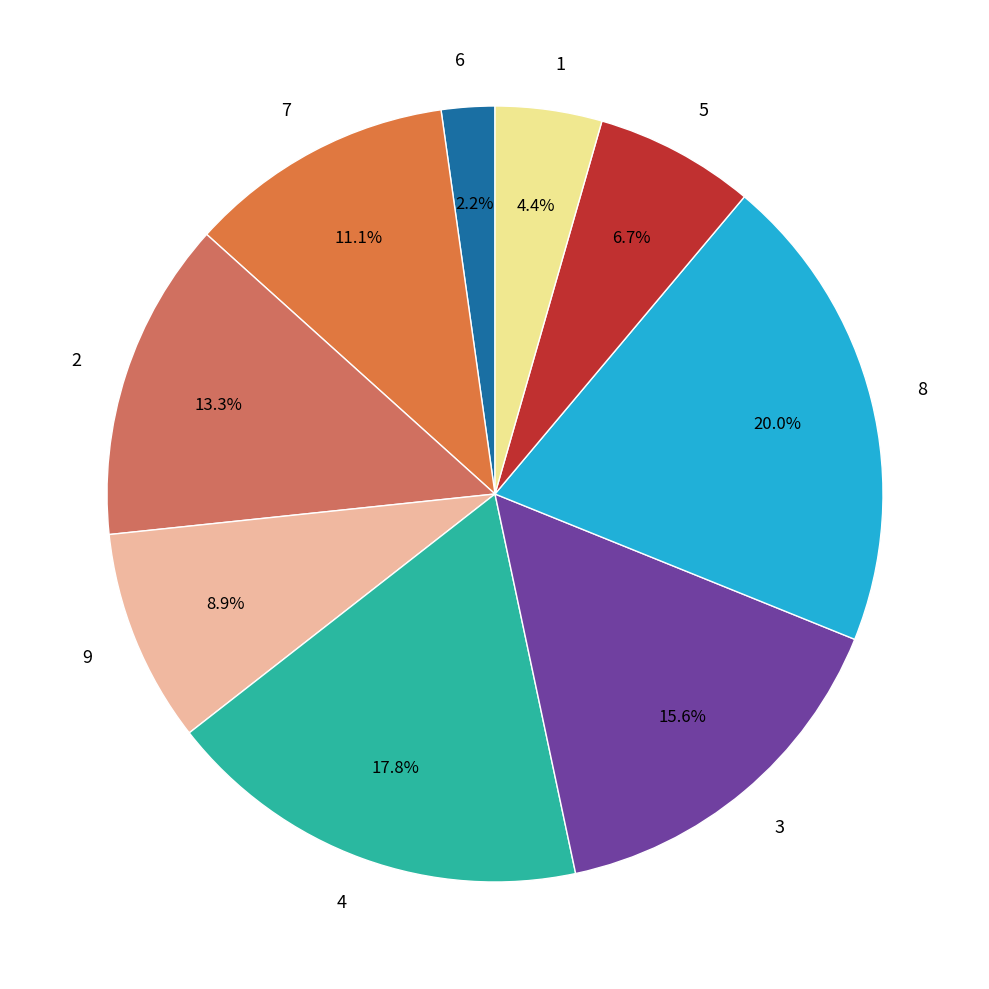

Which slice is the smallest?

6